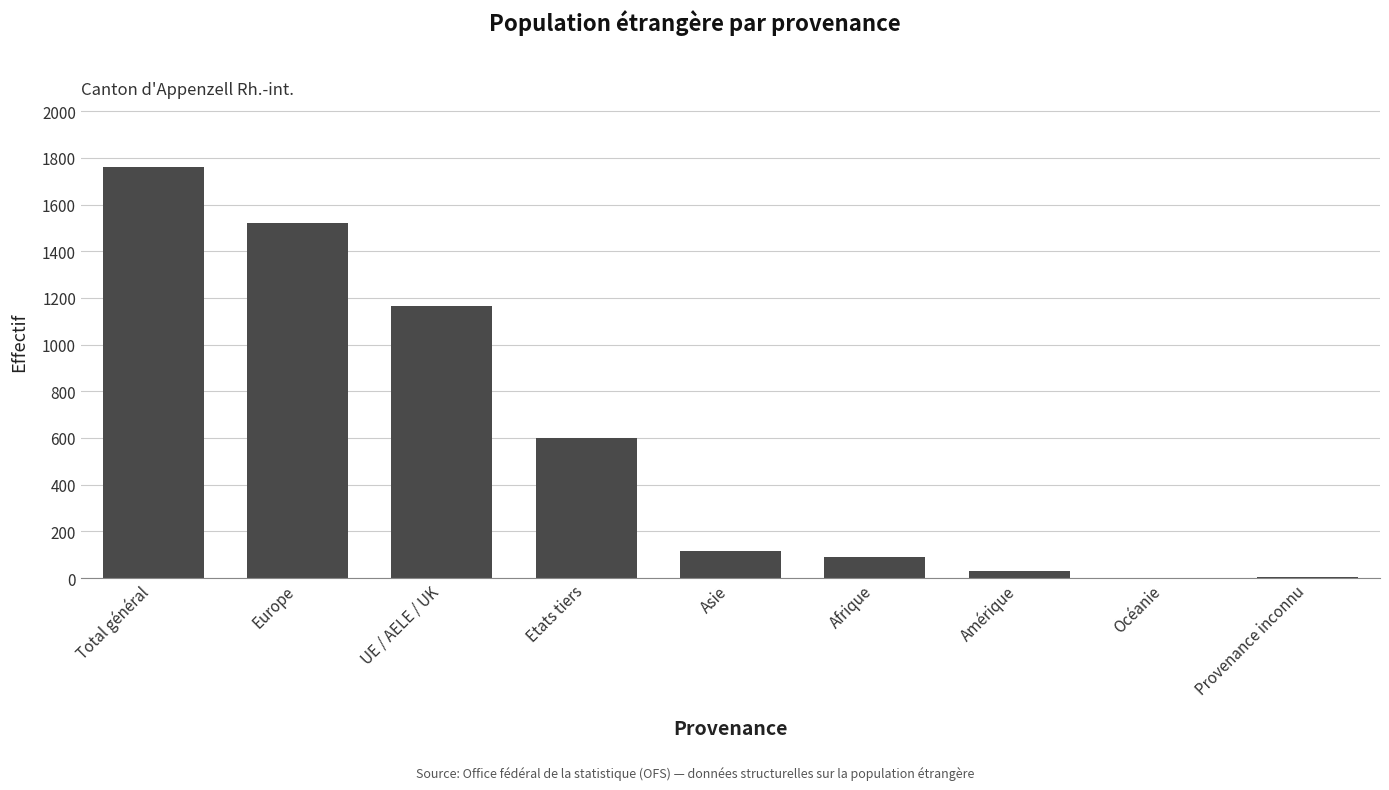

Which category has the highest value across all series?

Total général